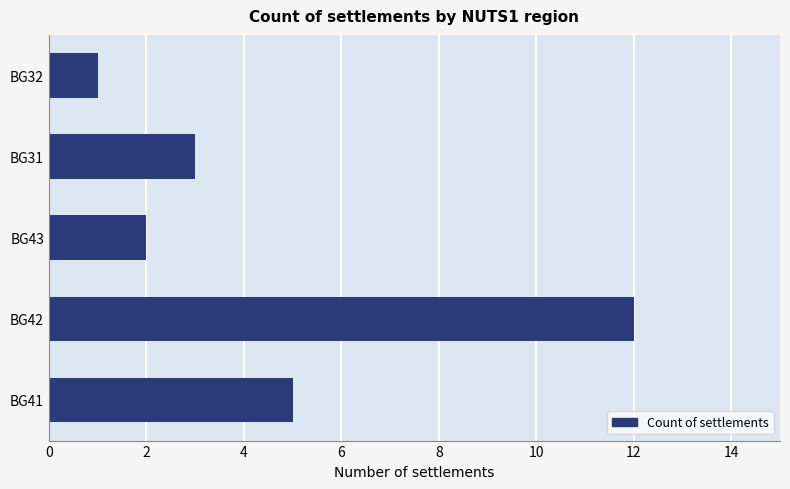

Is it true that the value at BG42 is 12?

True